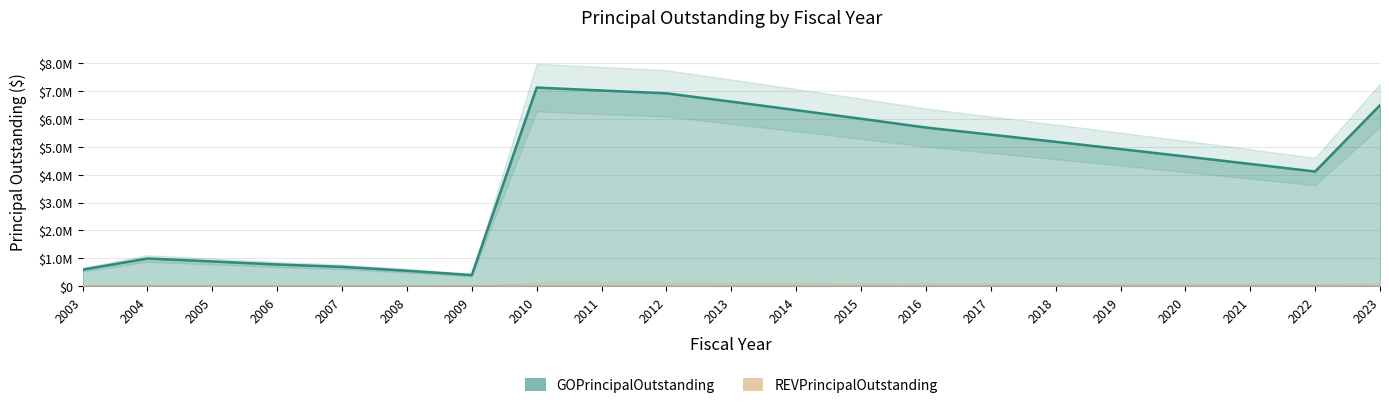

True or false: the data has more than 1 interior local peaks.

True